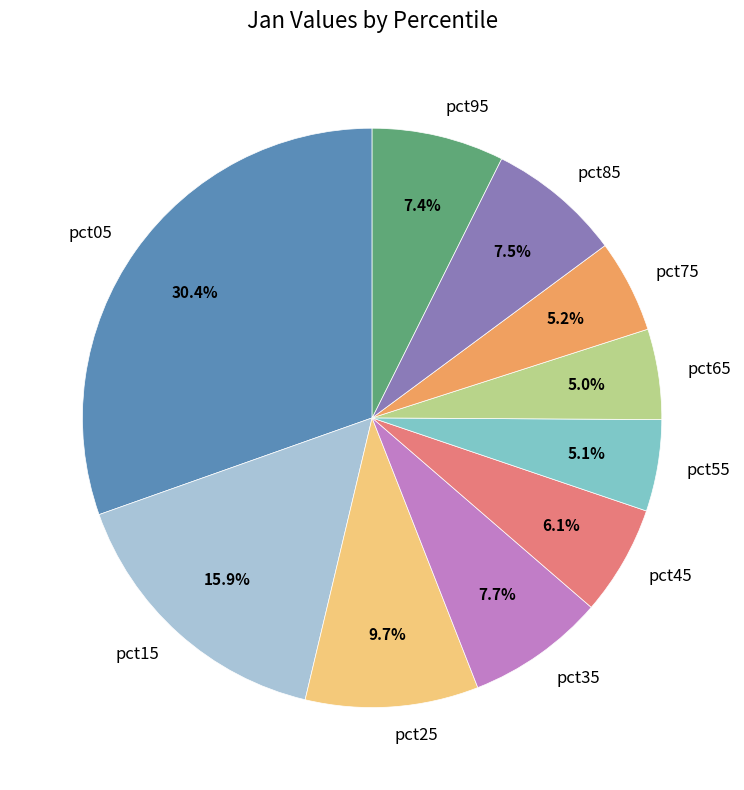

Combined, what portion of the pie is pct15 and pct65?

20.9%